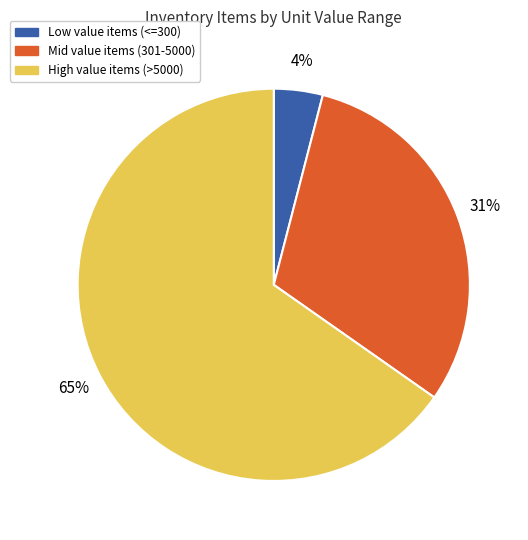

Does any single category account for the majority?

Yes